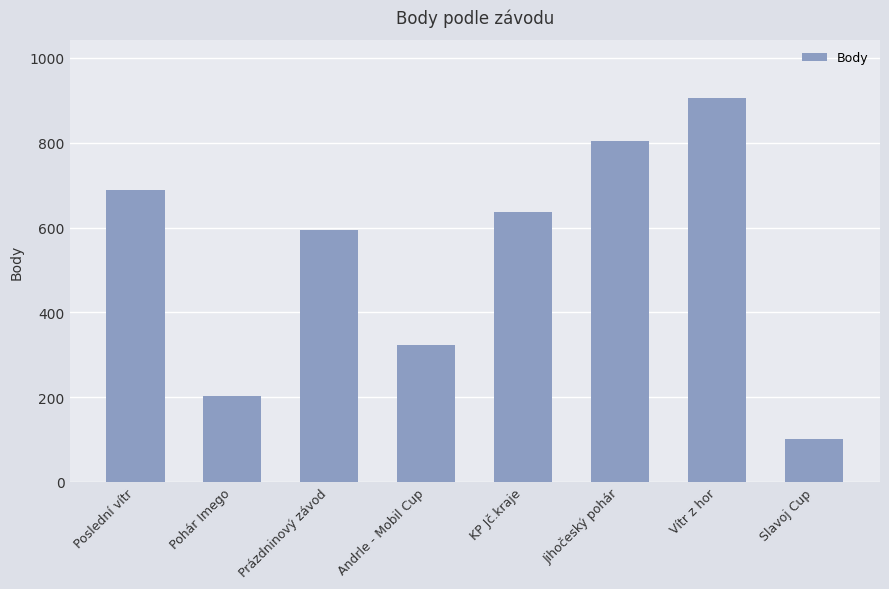

Where is the data nearest to the value 503?

Prázdninový závod